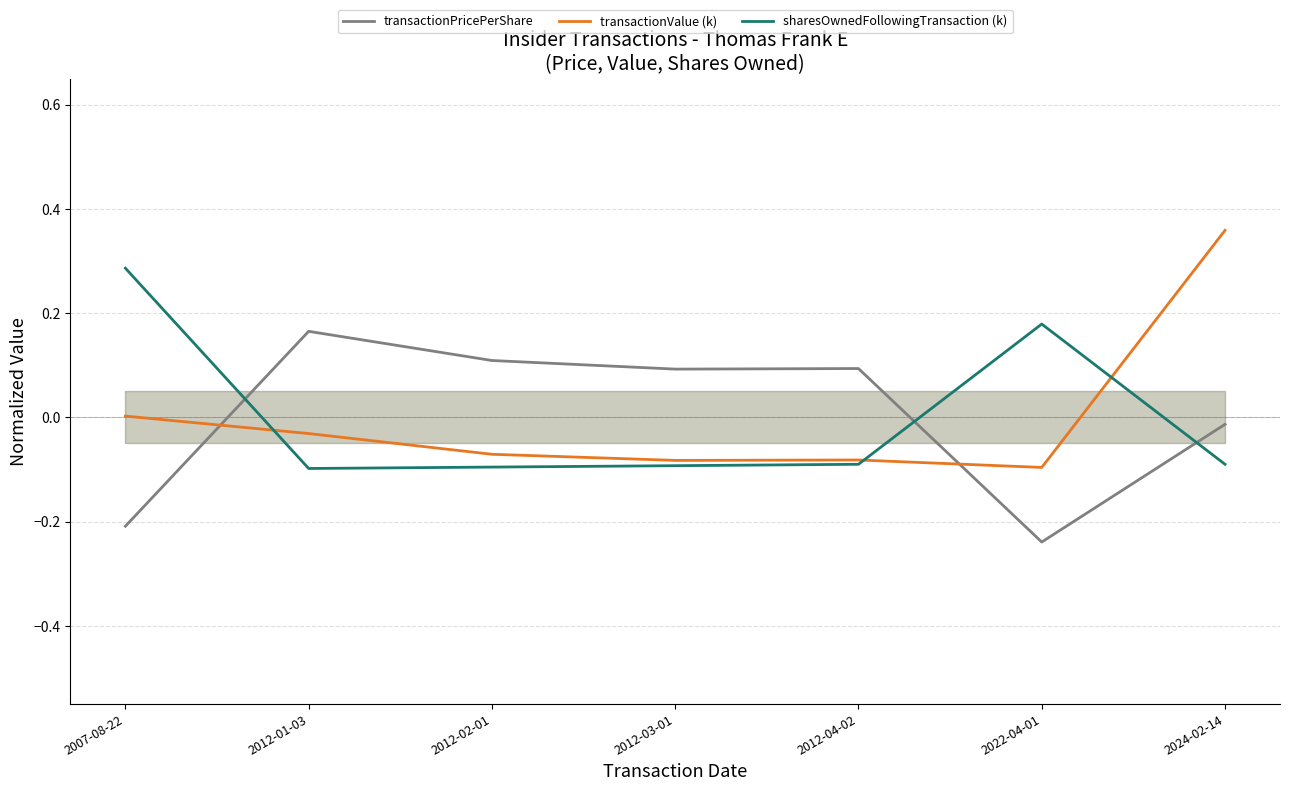

List the series in order of their peak value, highest first.

transactionValue (k), sharesOwnedFollowingTransaction (k), transactionPricePerShare